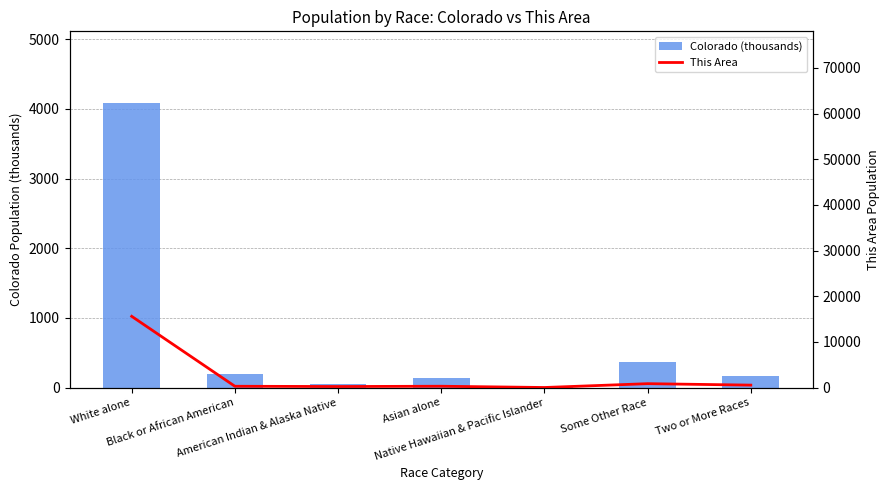

What is the sum of all This Area values?

17843.0